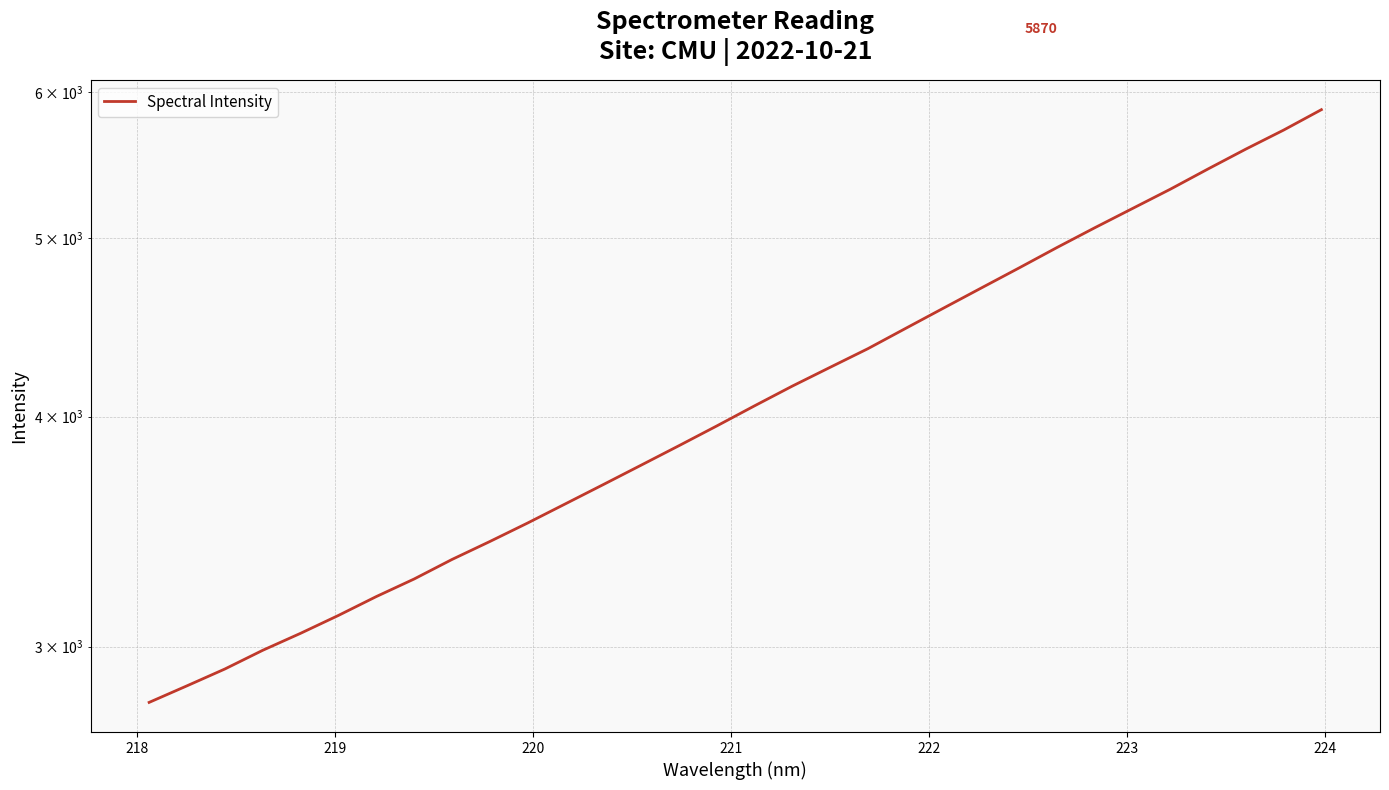

How many lines are shown in the chart?

1